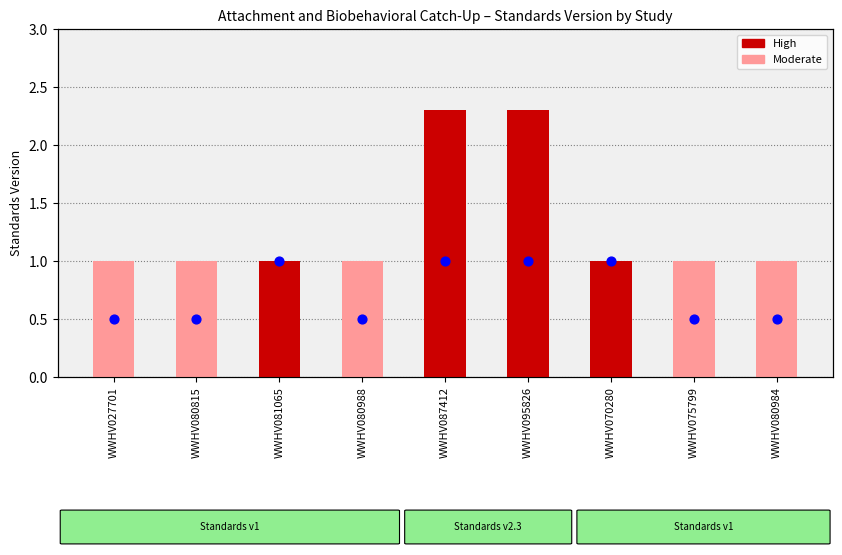

Between WWHV070280 and WWHV081065, which is larger?

WWHV070280